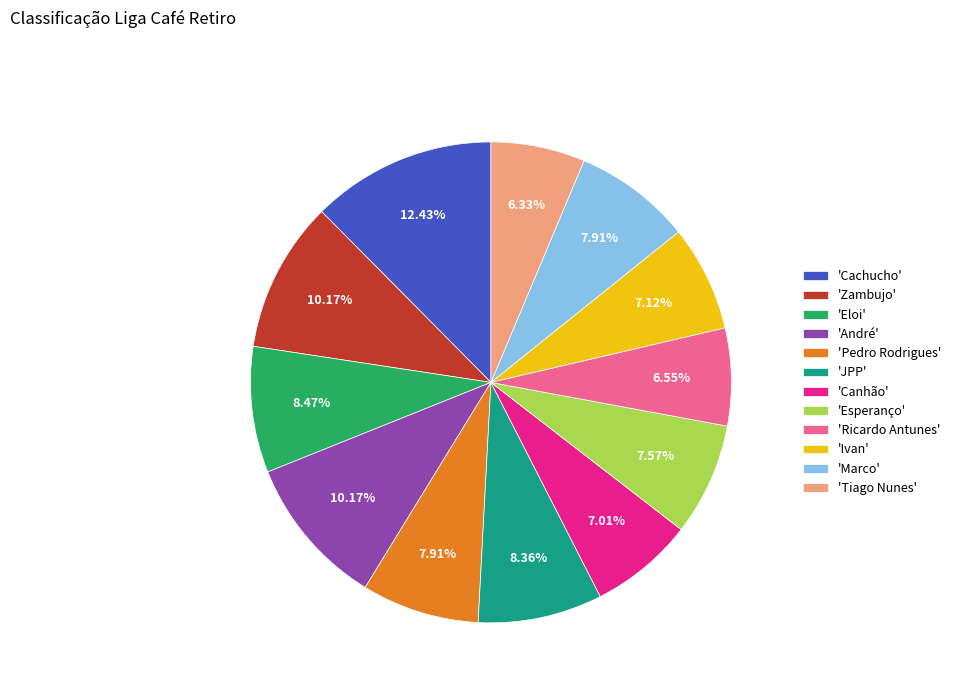

Is there a majority slice in this chart?

No